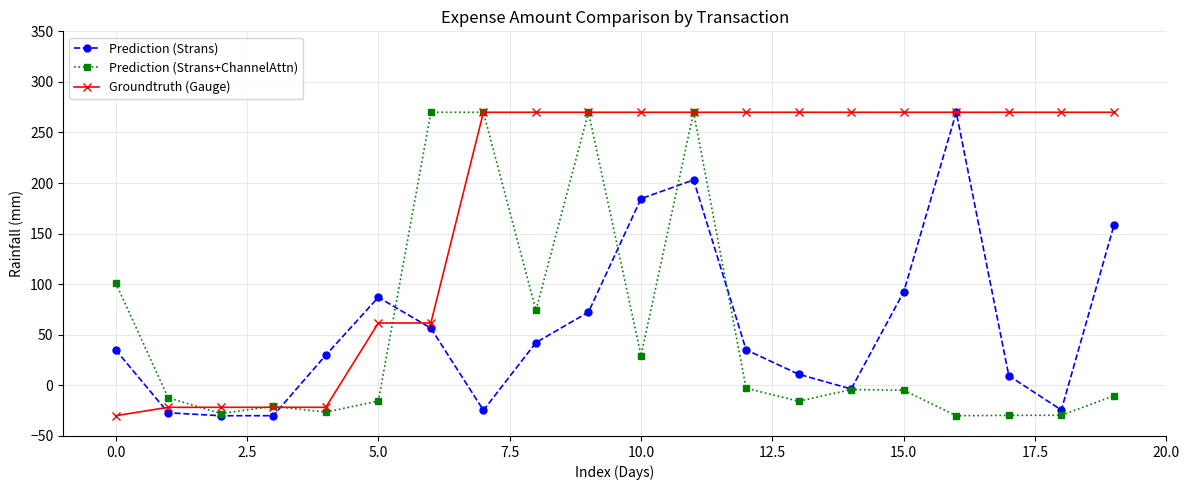

True or false: Prediction (Strans) has more than 2 interior local peaks.

True